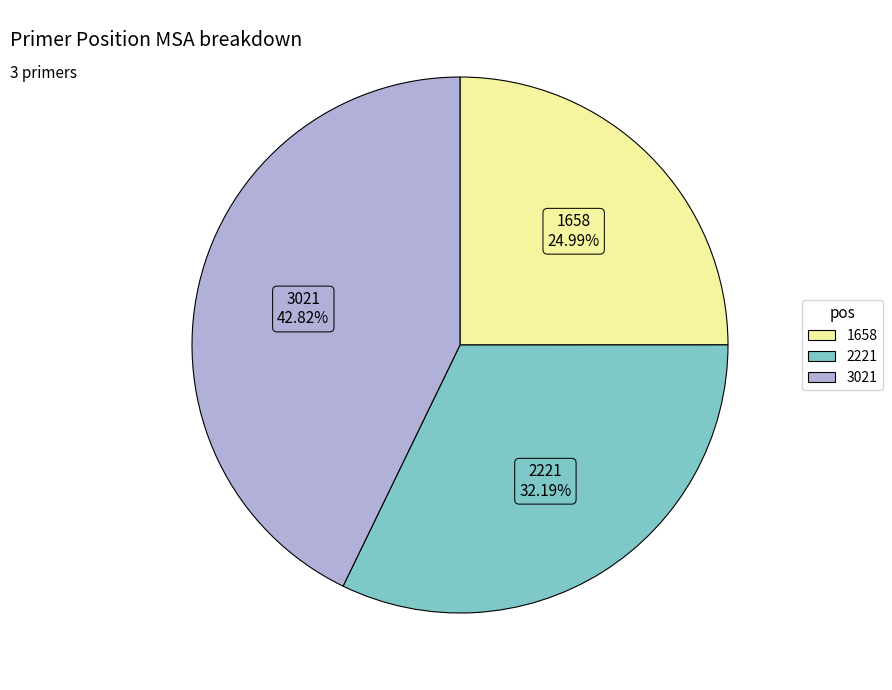

How much of the chart is everything except 1658?

75.0%